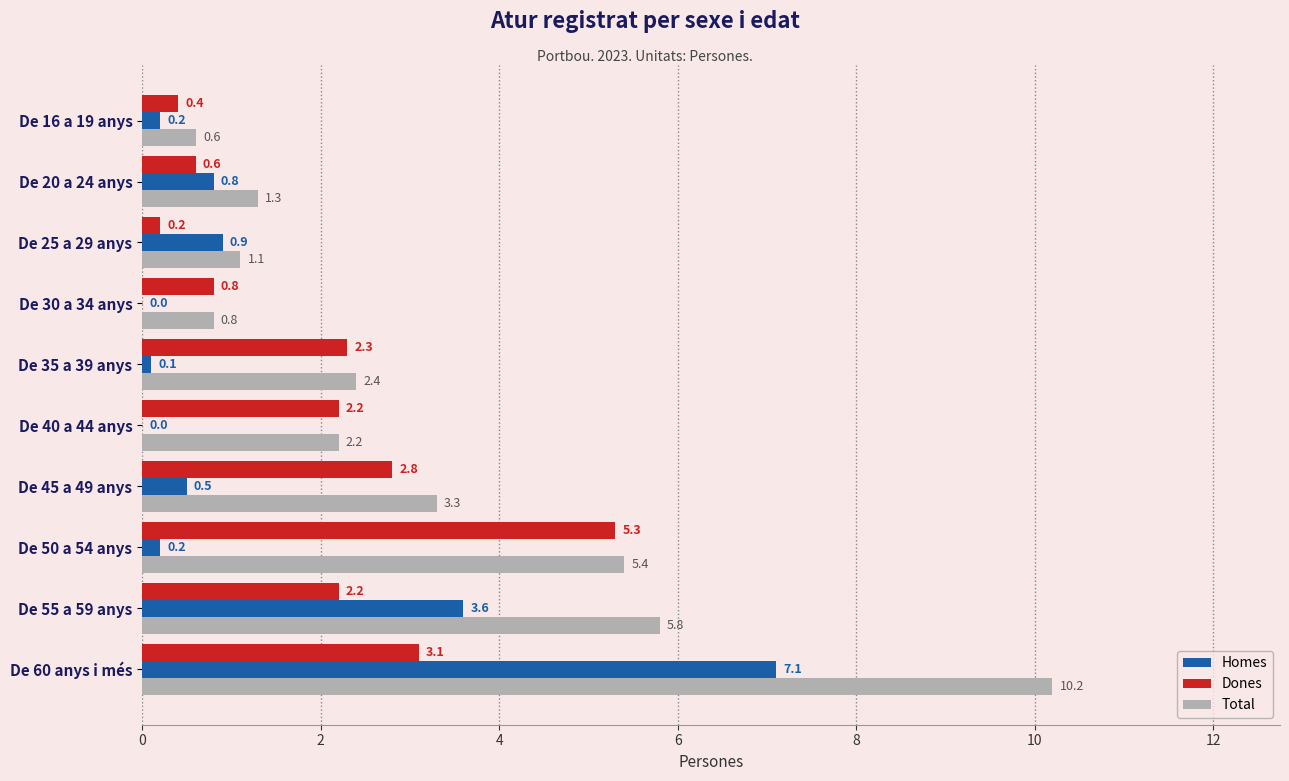

What is the sum of all Dones values?

19.9